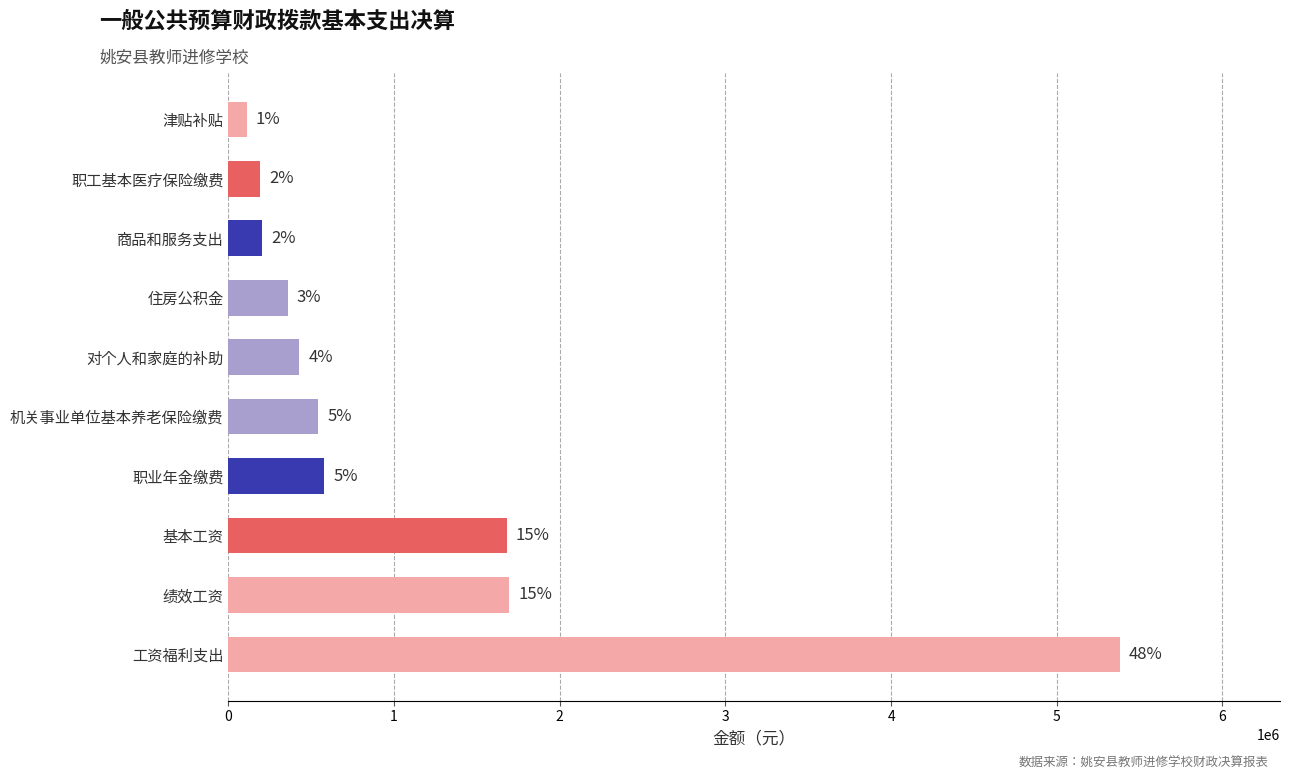

What is the minimum value shown in the chart?

109631.0